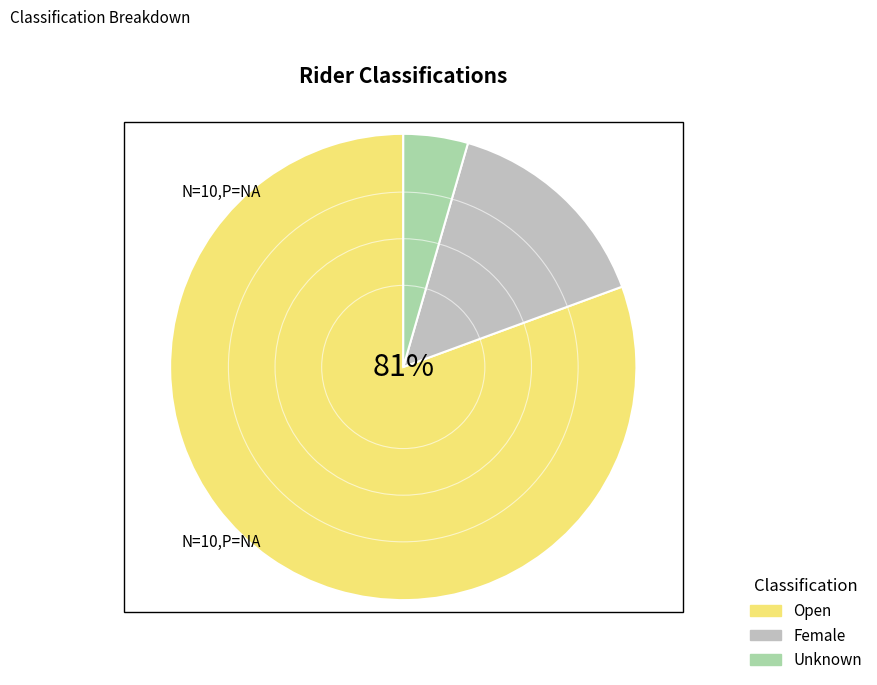

Which has a higher value, Unknown or Female?

Female